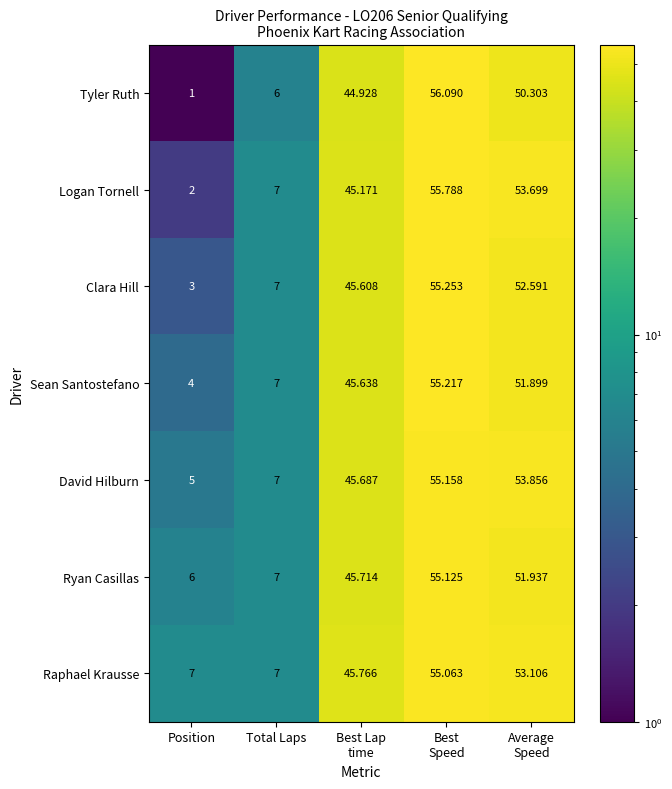

Which series has the widest spread of values?

Tyler Ruth